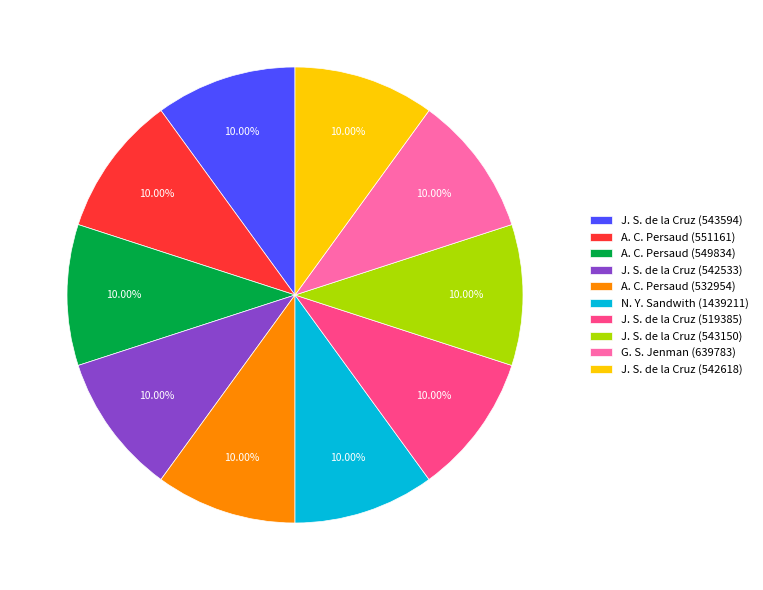

To the nearest percent, what is the combined percentage of J. S. de la Cruz (543150) and J. S. de la Cruz (542618)?

20%